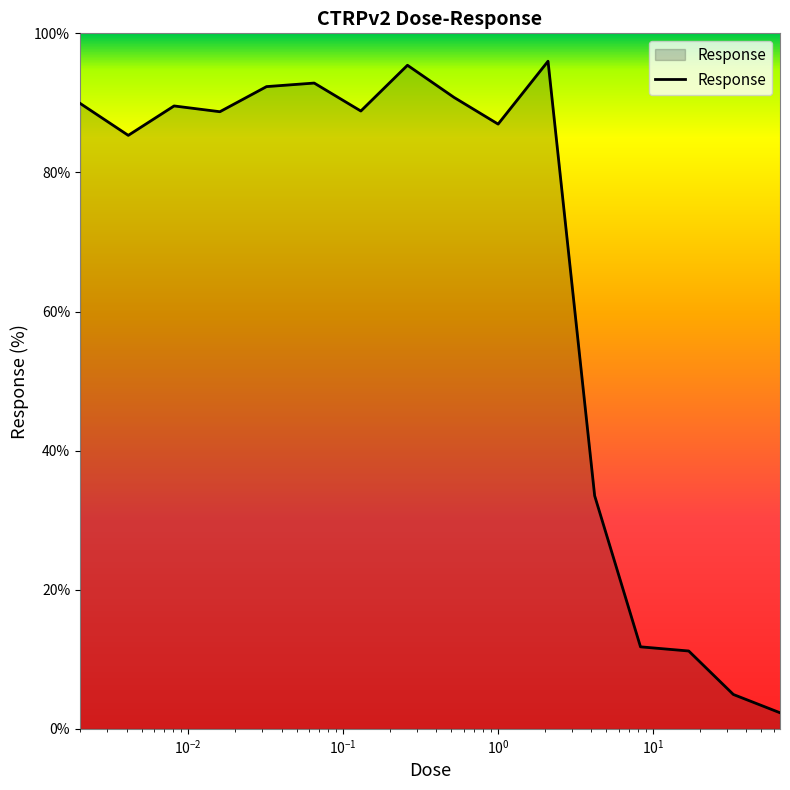

What is the minimum value shown in the chart?

2.3